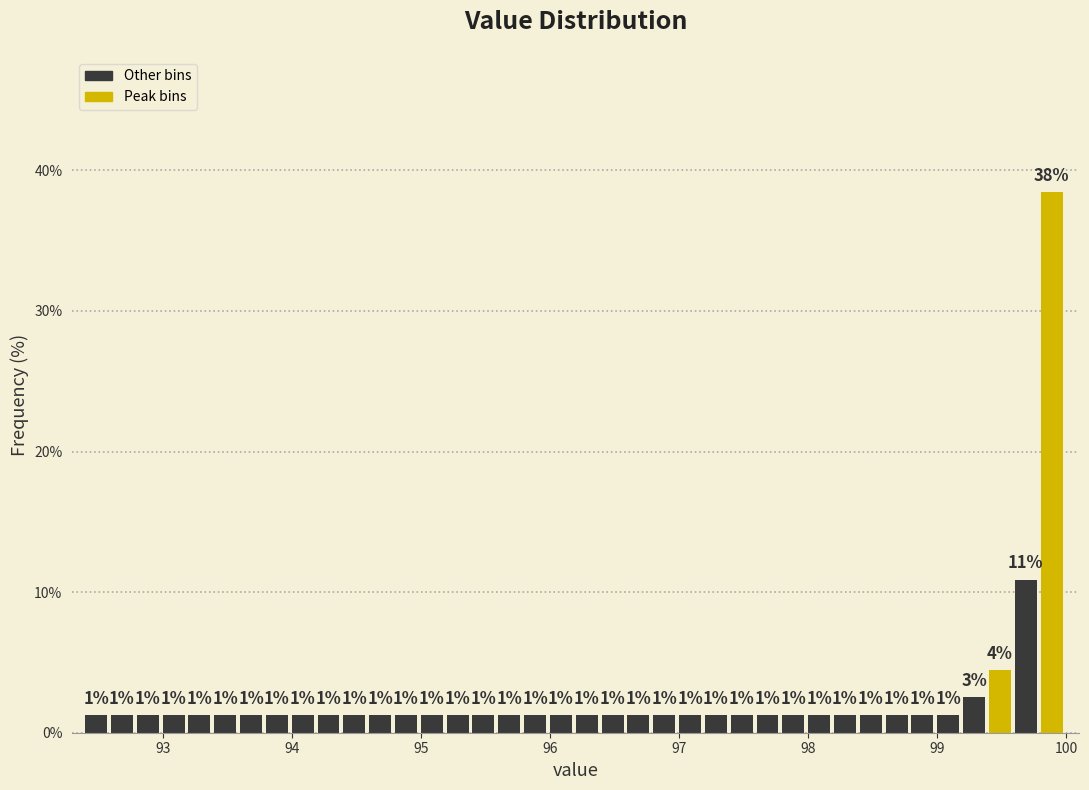

Around what value on the x-axis is the tallest bar? Give the approximate position of its centre, as read against the axis.

99.9